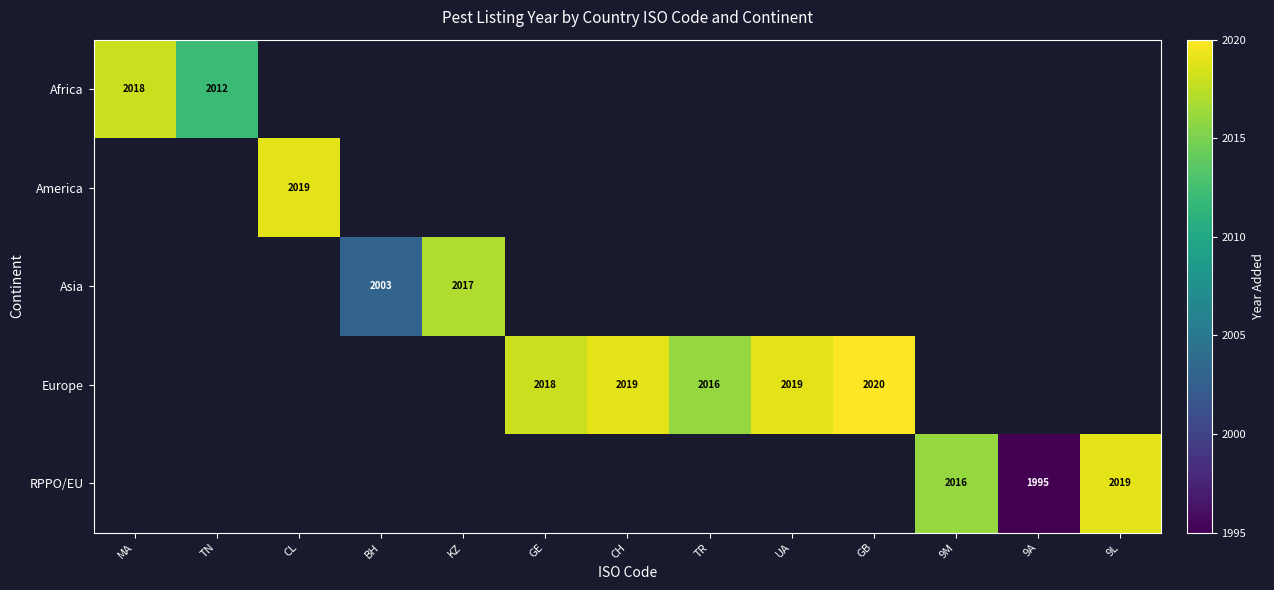

Is it true that Europe equals 3566 at GE?

False